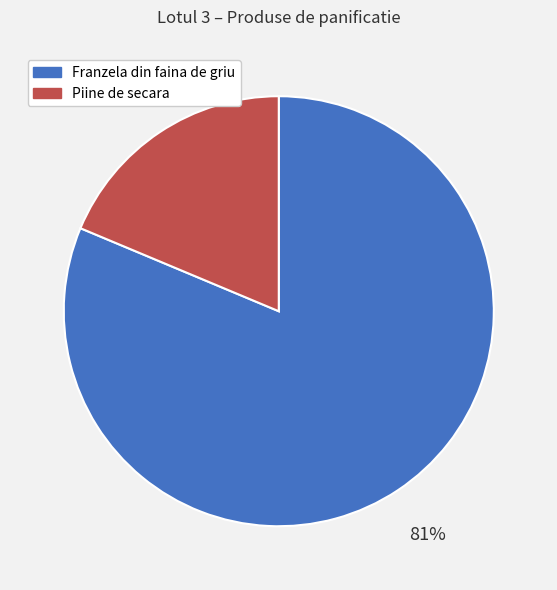

Which has a higher value, Franzela din faina de griu or Piine de secara?

Franzela din faina de griu